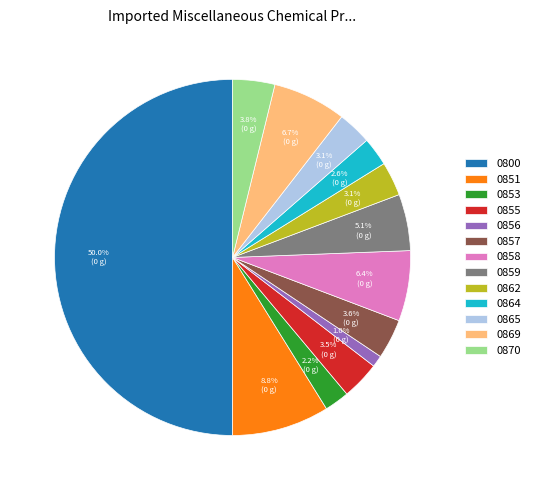

To the nearest percent, what is the difference between the largest and smallest slice percentages?

49%